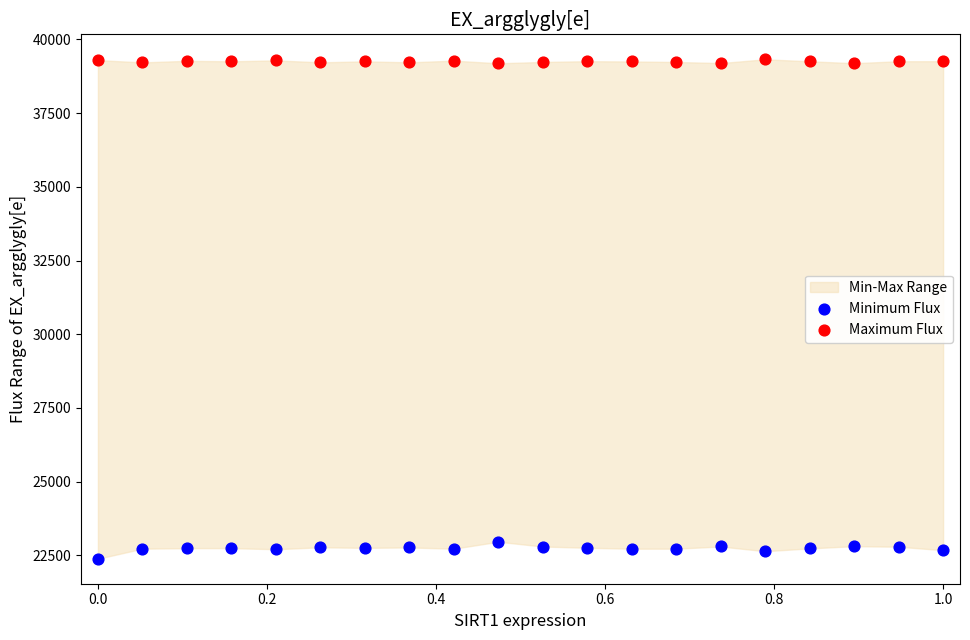

Which series reaches the minimum Y coordinate?

Minimum Flux